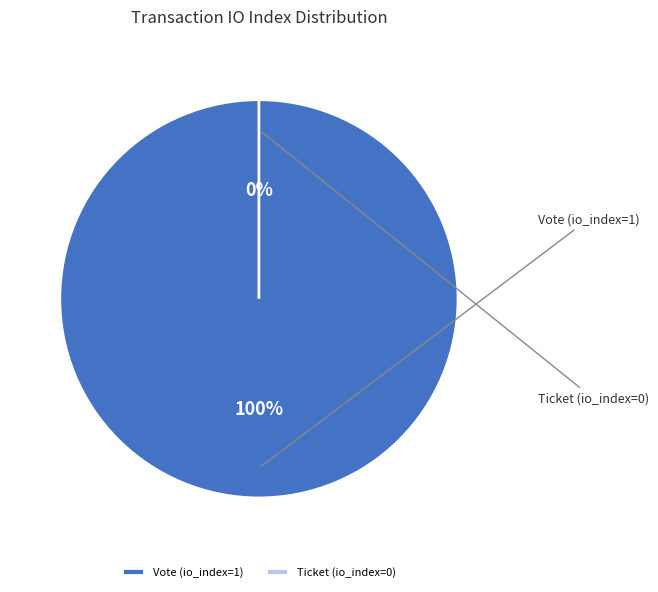

Rank the categories by value from highest to lowest.

Vote (io_index=1), Ticket (io_index=0)